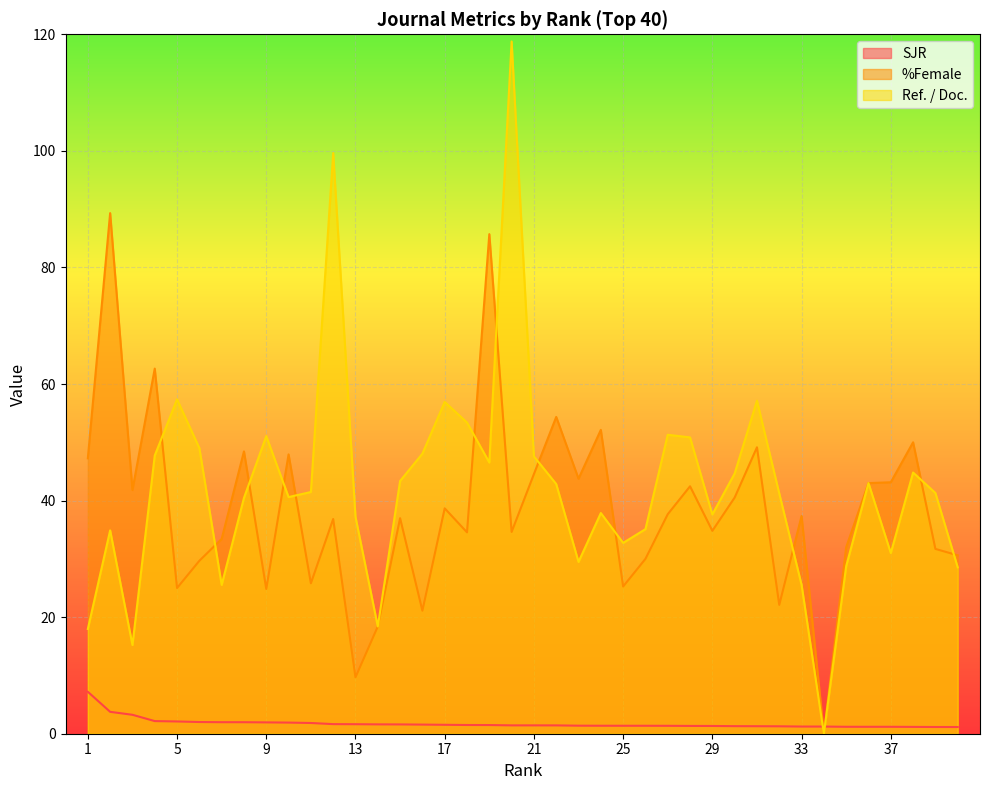

Where is %Female nearest to the value 44?

23